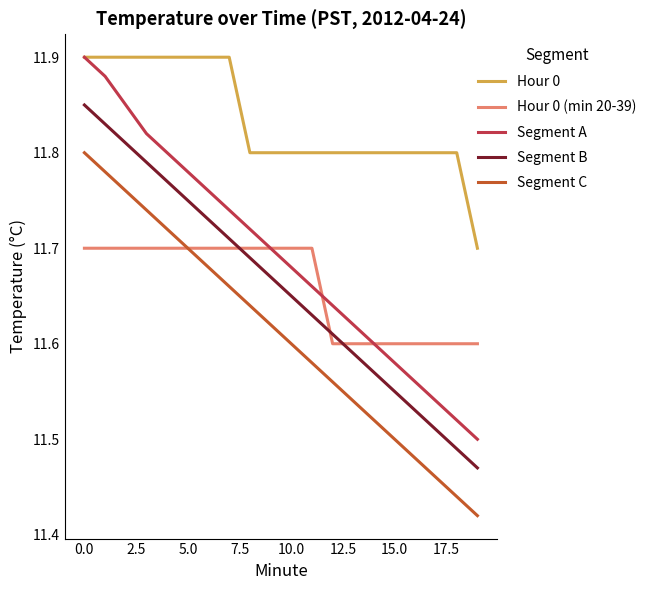

What are all the series names shown in the legend?

Hour 0, Hour 0 (min 20-39), Segment A, Segment B, Segment C